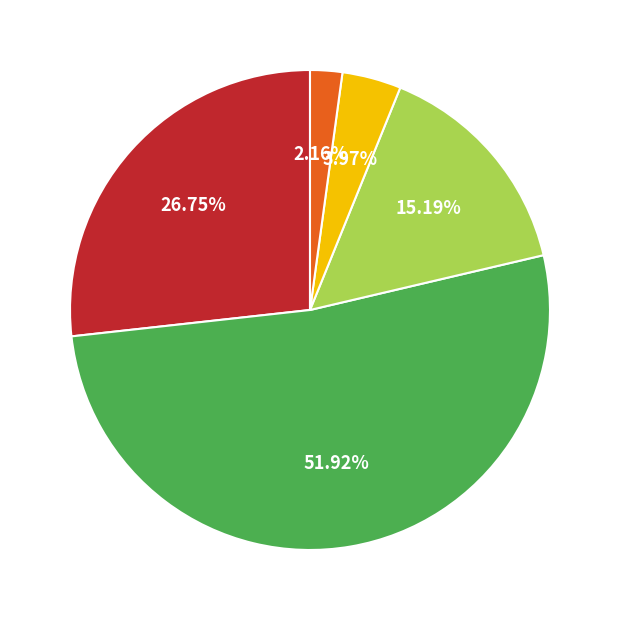

Does any single category account for the majority?

Yes